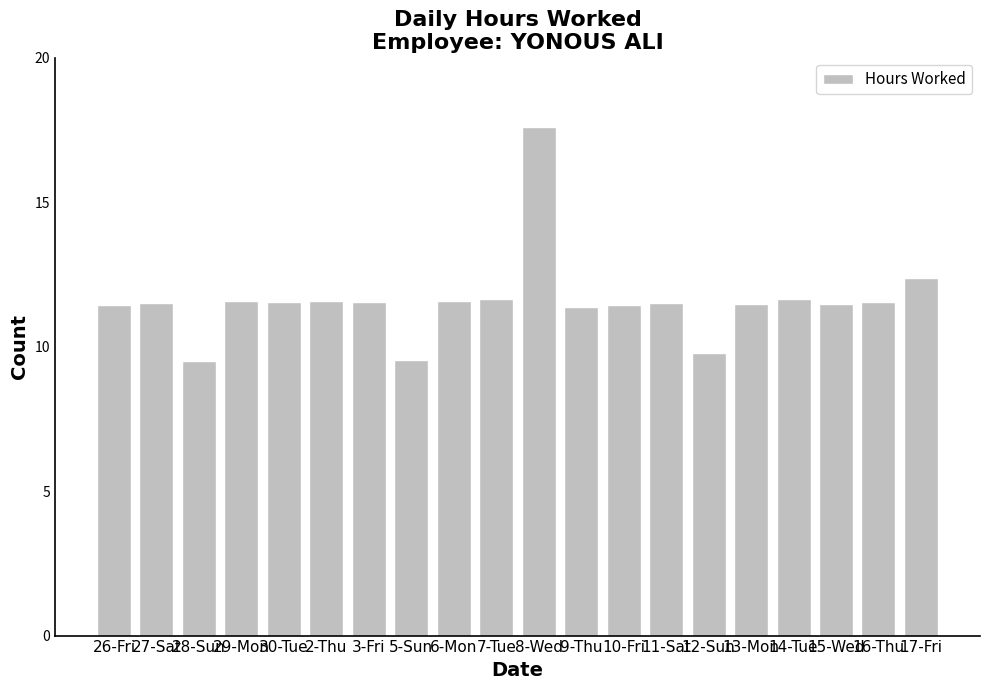

How many bars are there in total?

20